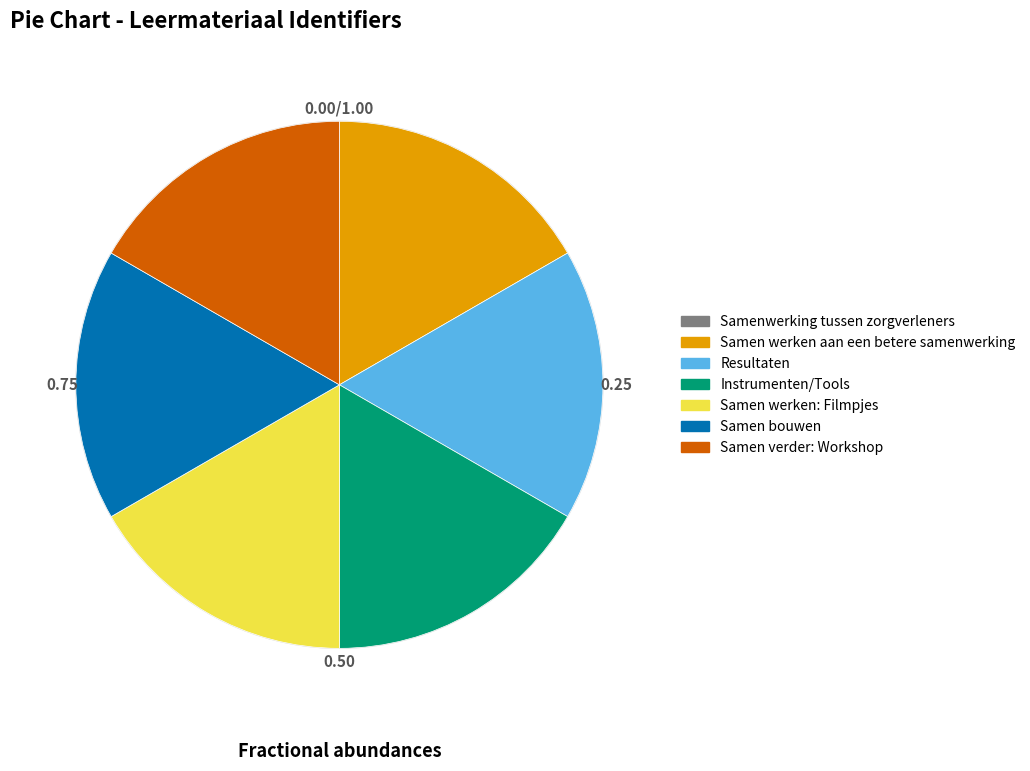

What is the ratio of the value at Samen werken: Filmpjes to the value at Samen bouwen?

1.0